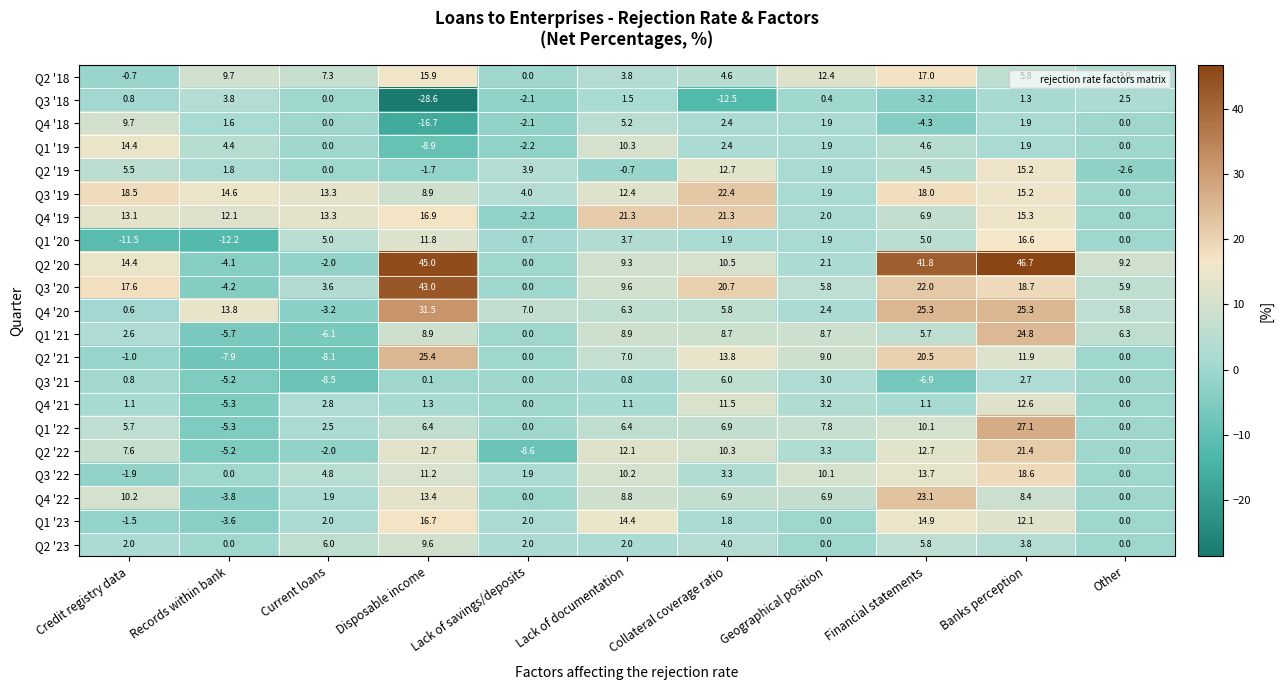

Is it true that Q4 '19 equals 13.1 at Credit registry data?

True